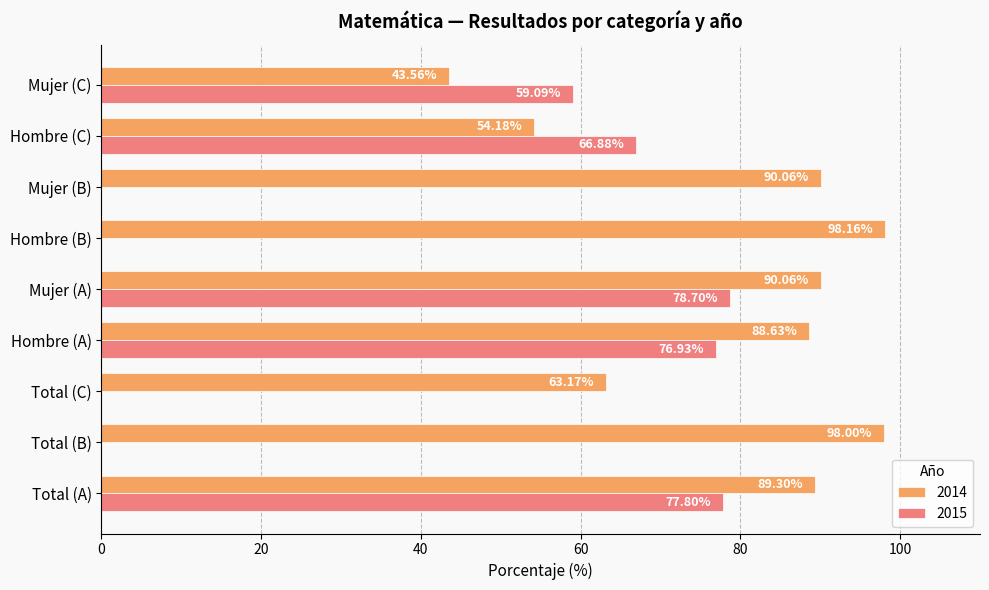

The value of 2015 at Hombre (A) is 136.3. True or false?

False